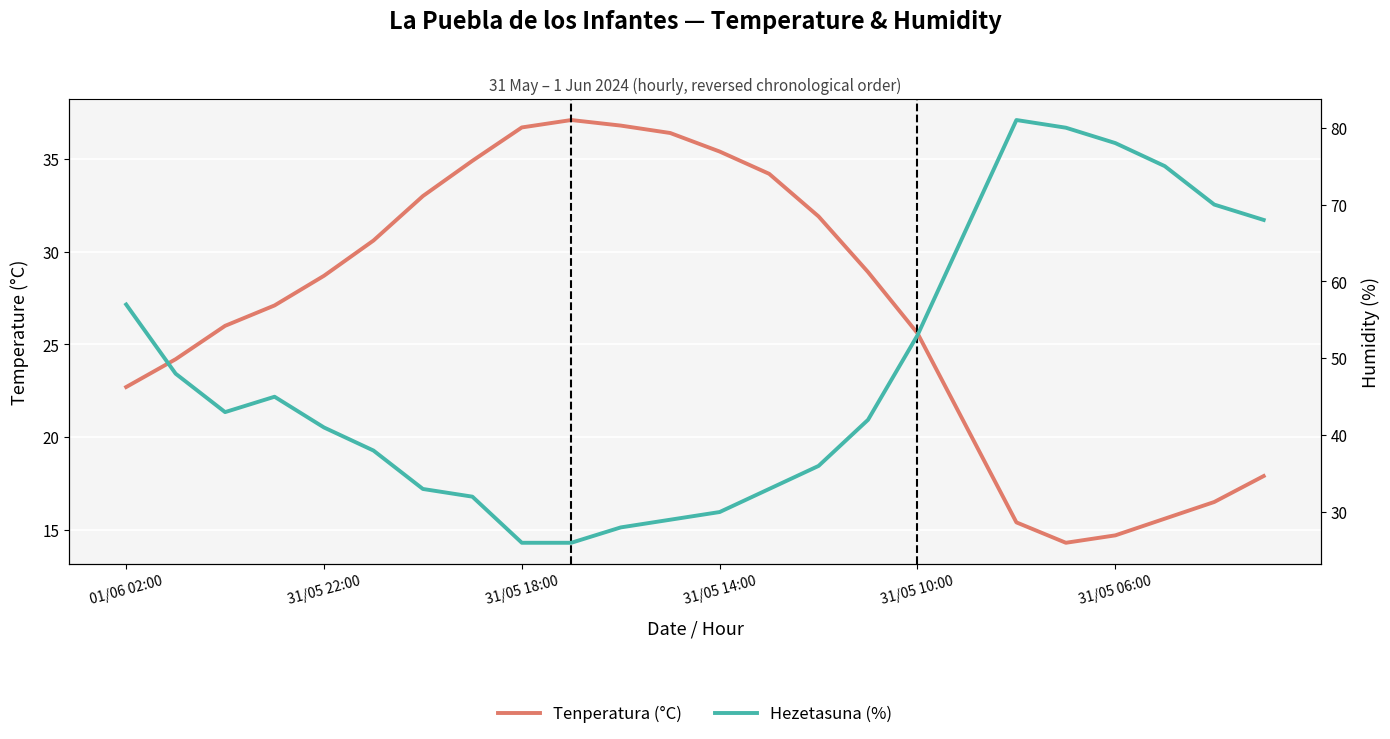

Is this an area chart (filled region under the line)?

No